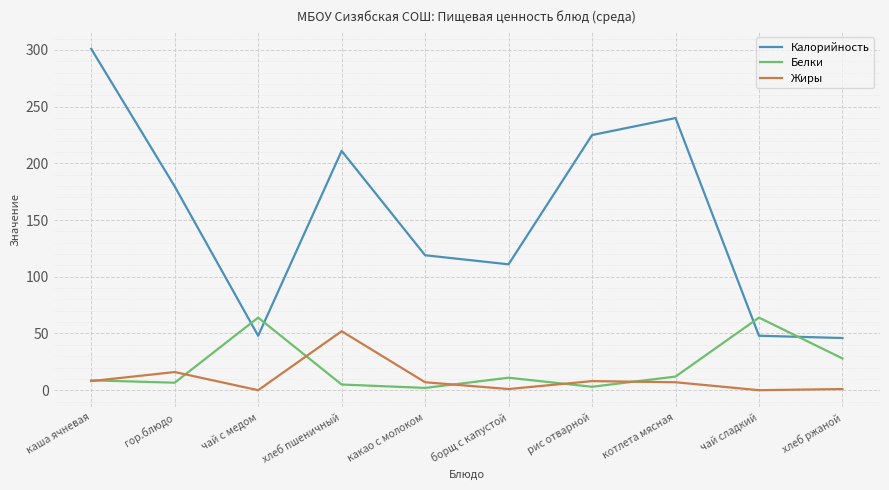

Where does the Калорийность series first go above 179?

каша ячневая